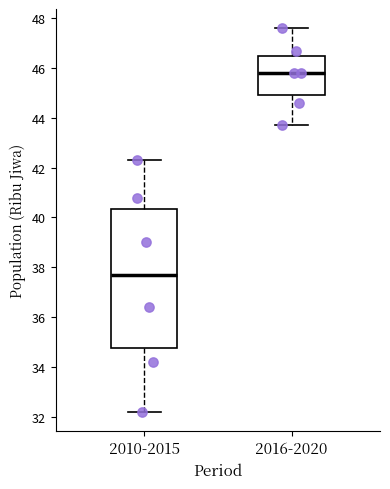

Which box has the highest median line?

2016-2020